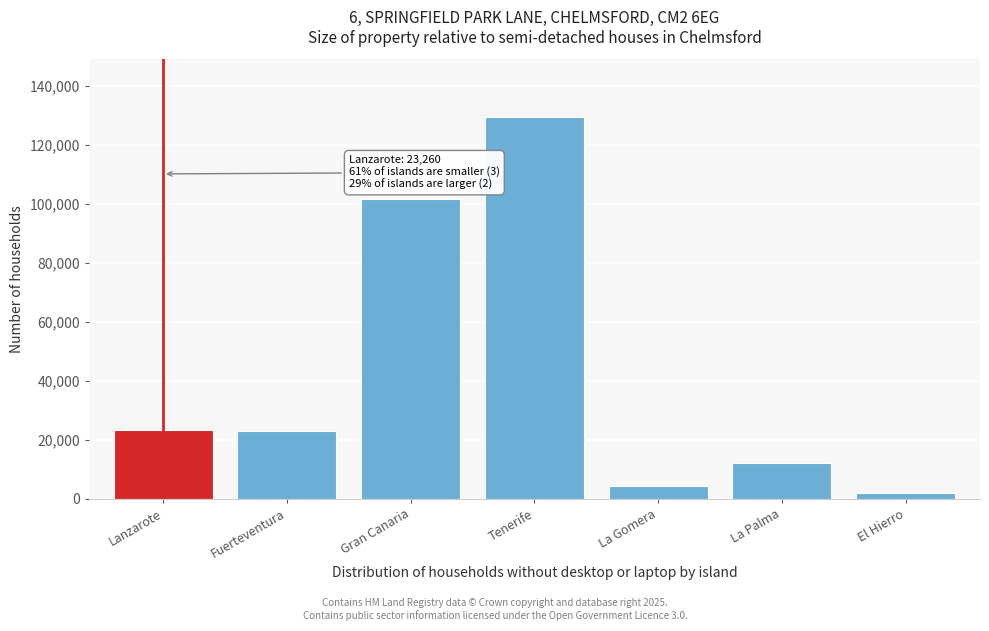

What is the greatest value displayed?

129605